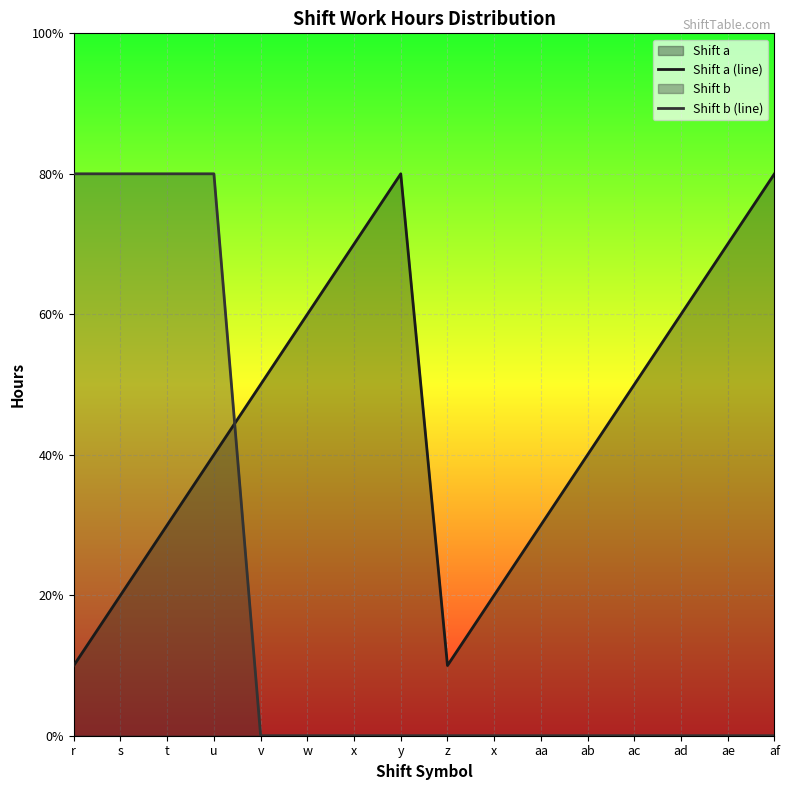

True or false: Shift b (line) and Shift a (line) cross at least once.

True